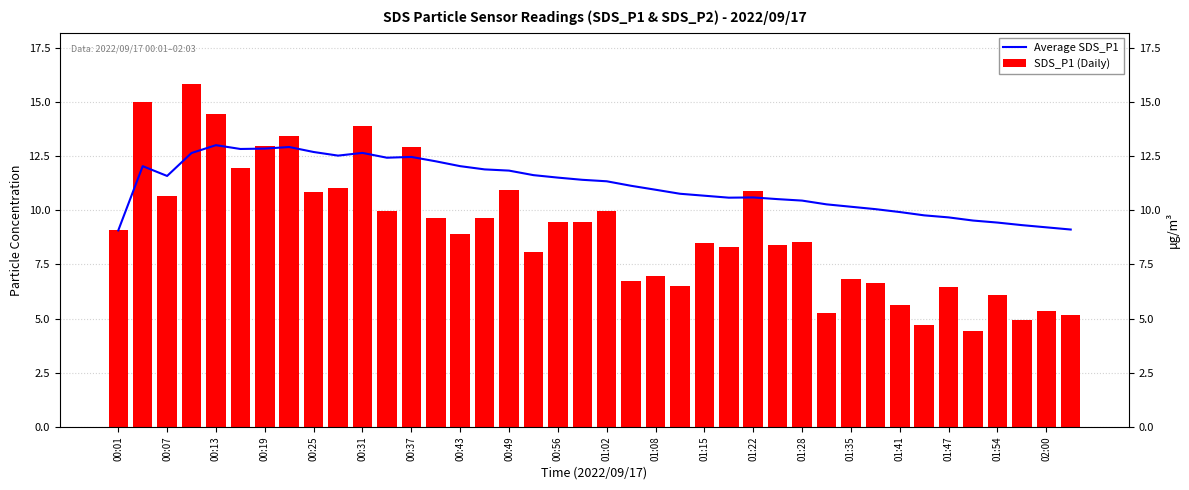

Does the chart contain stacked bars?

No